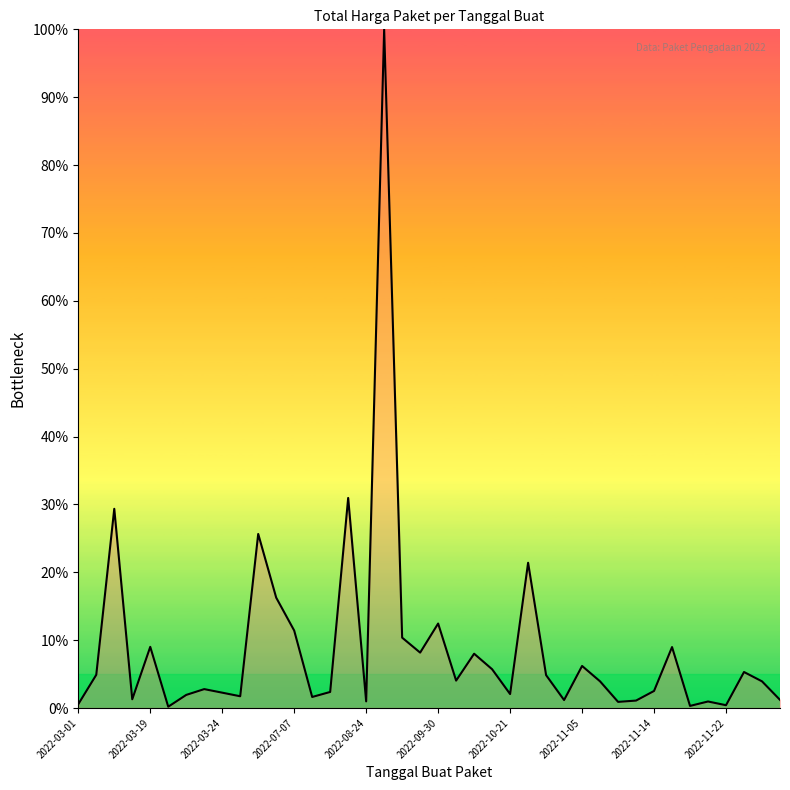

What is the maximum value shown in the chart?

100.0